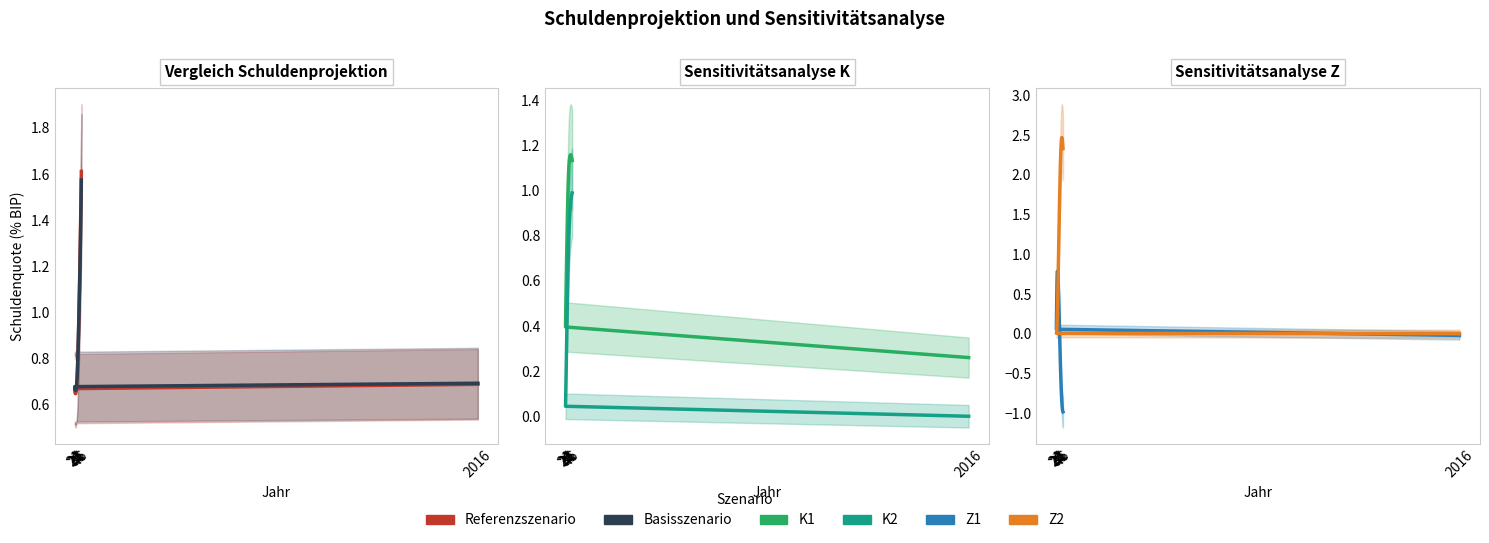

At 26, list the series in order from smallest to largest.

Z2, K2, Z1, K1, Referenzszenario, Basisszenario